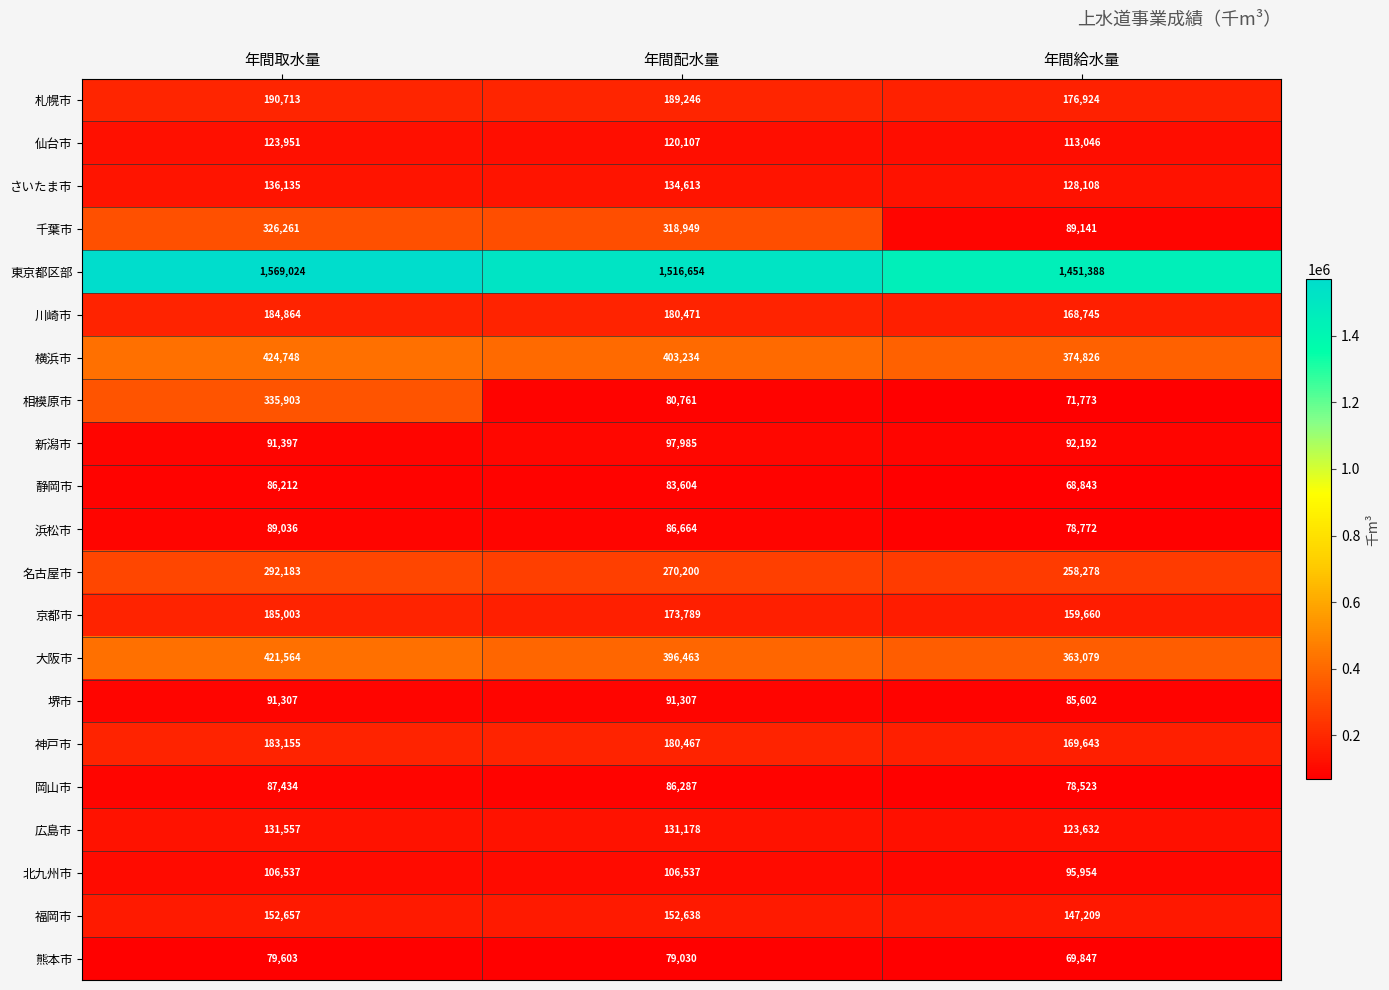

Is it true that 大阪市 equals 421564 at 年間取水量?

True